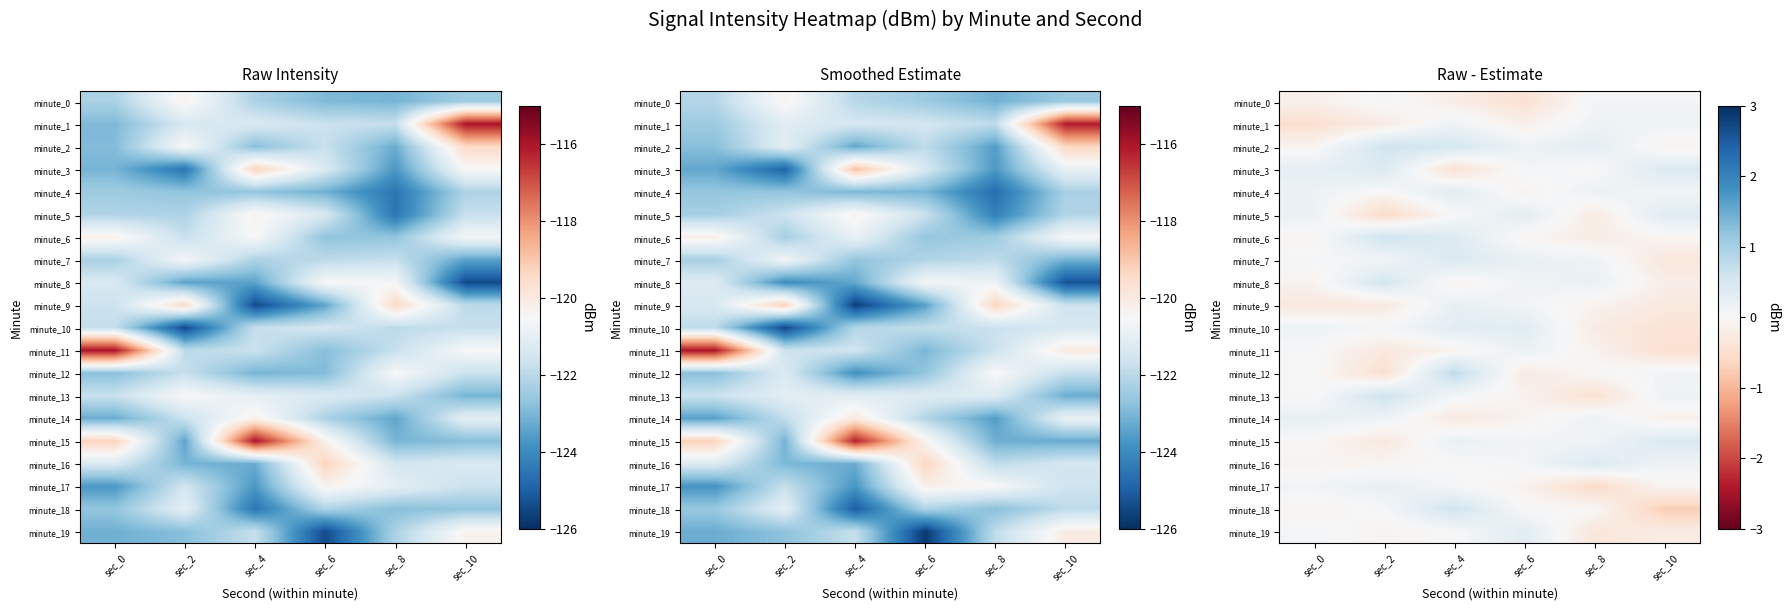

Where is minute_19 nearest to the value 0?

sec_4